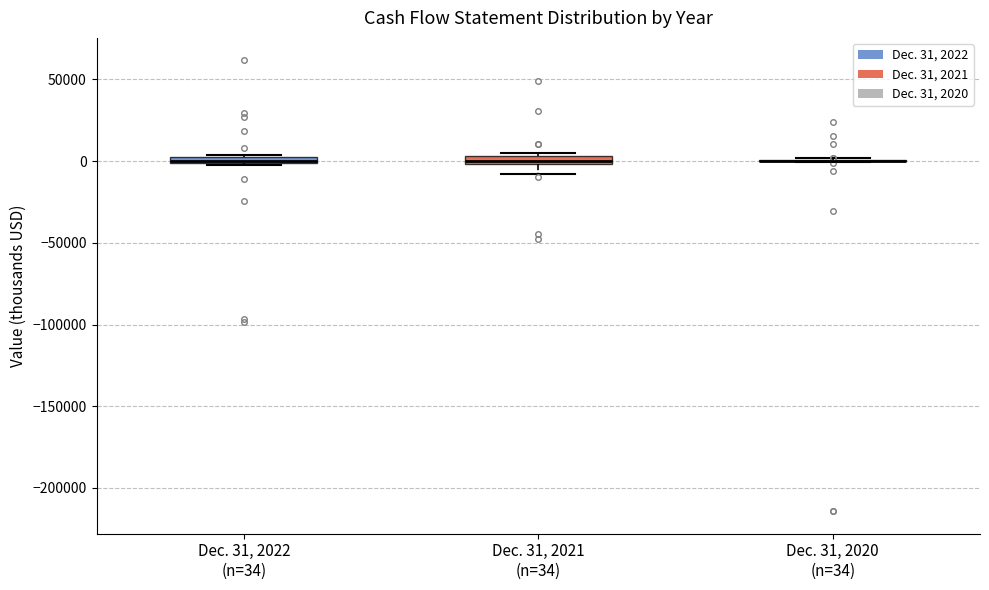

Where is the upper edge of the box for Dec. 31, 2021 (n=34) on the y-axis? The values are not printed on the chart, so give them approximately, as read against the axis.

5000